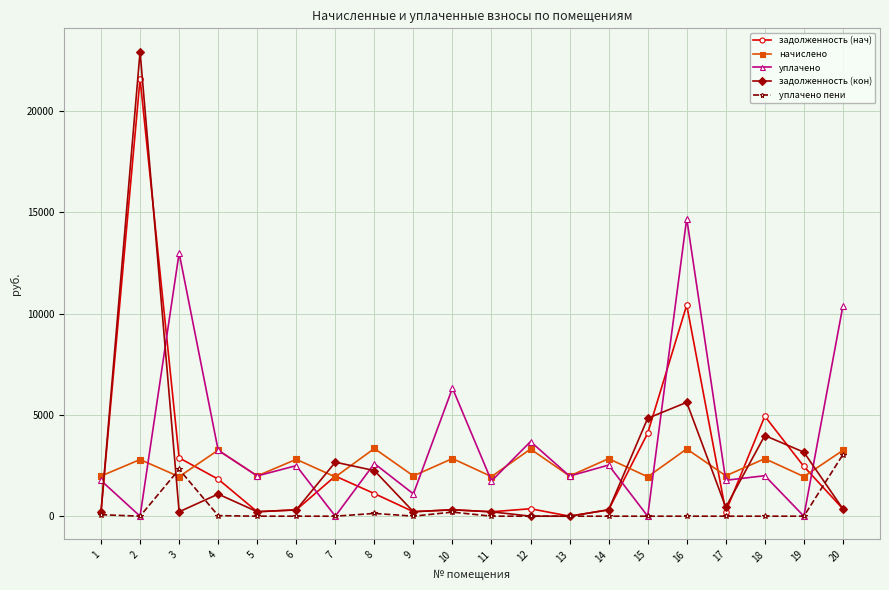

What is the maximum value for начислено?

3343.3